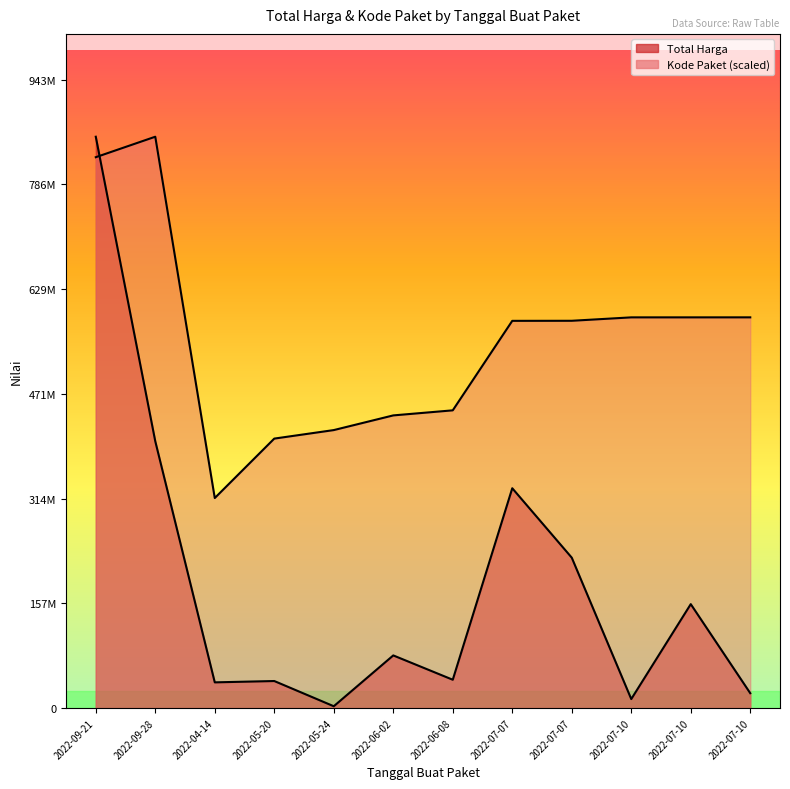

At 2022-04-14, list the series in order from largest to smallest.

Kode Paket, Total Harga